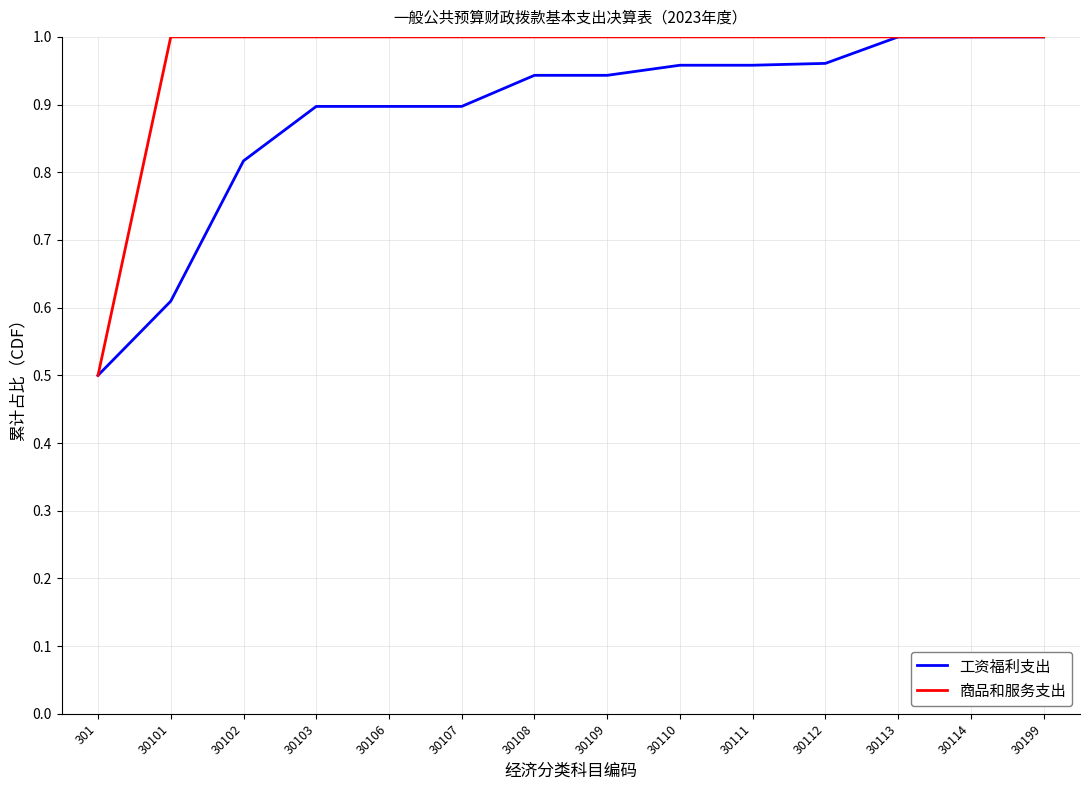

Which category has the lowest value across all series?

301